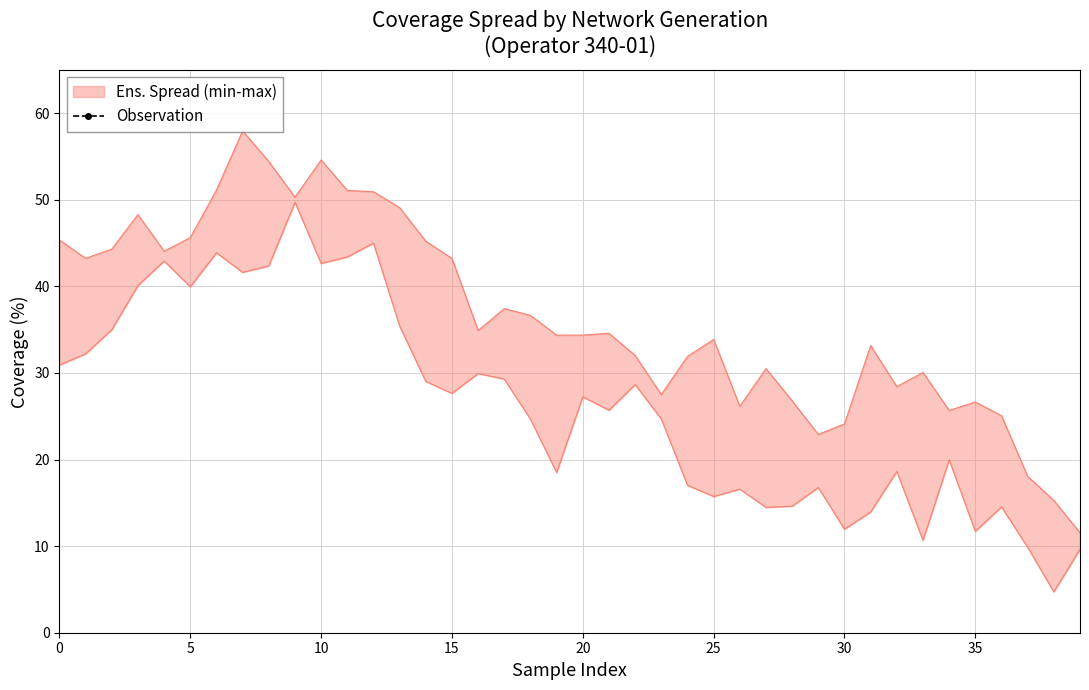

Which has a higher value, 17 or 20?

17